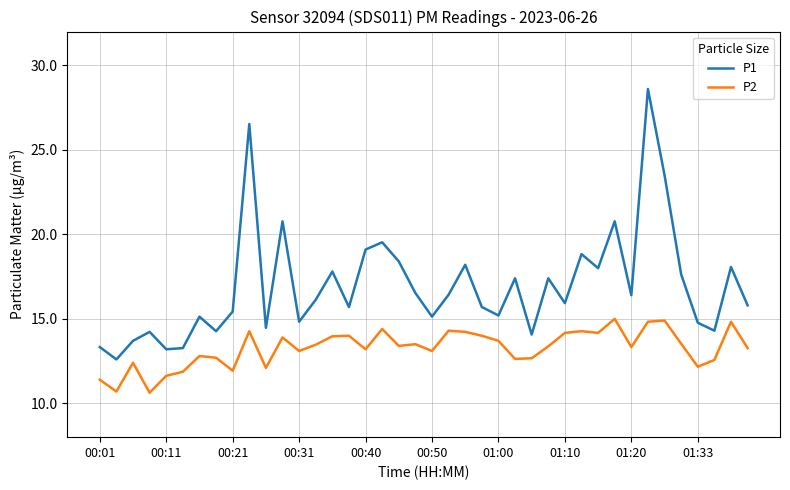

Which series has the largest total across all categories?

P1